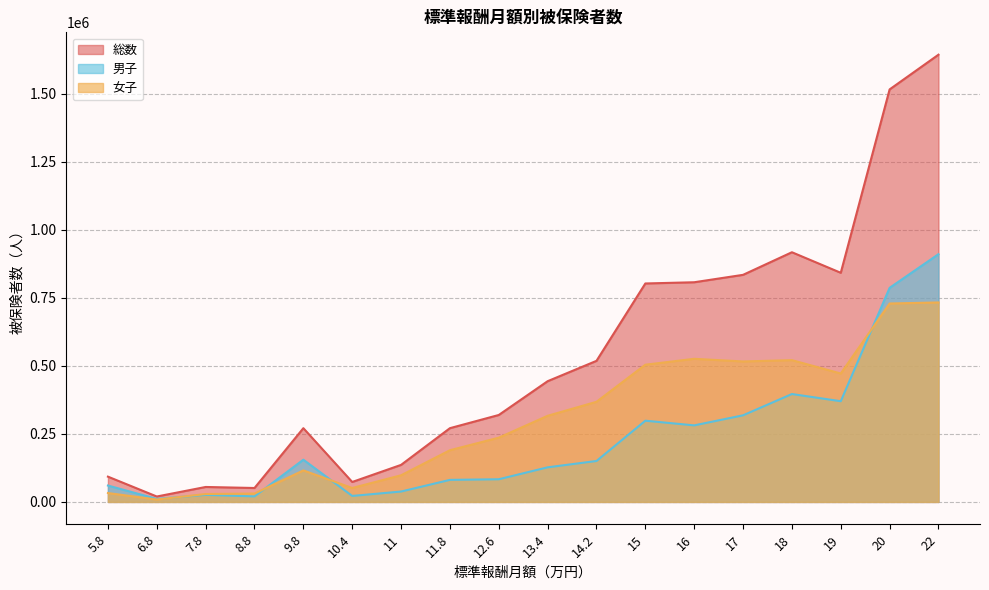

Reading left to right, what are all the values shown in this chart?

総数: 92882	19932	54956	51187	270931	73285	136096	270936	319390	443505	518248	802475	806964	834187	917208	841715	1515370	1642848
男子: 60207	11142	25929	20393	155126	22041	38188	80986	83311	127087	150413	298395	281234	318169	396360	369954	786445	910079
女子: 32675	8790	29027	30794	115805	51244	97908	189950	236079	316418	367835	504080	525730	516018	520848	471761	728925	732769